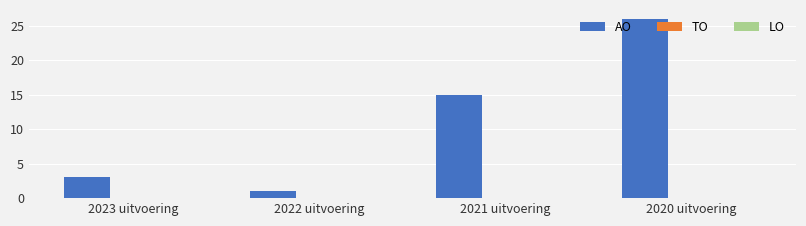

How many bars are there in total?

4